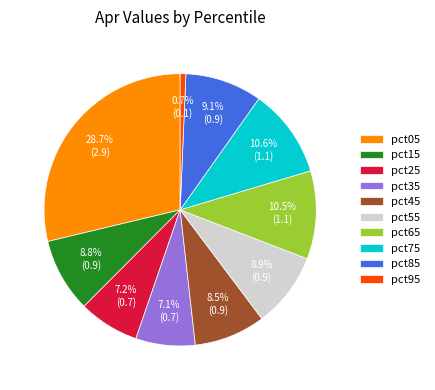

How many segments does this pie chart have?

10